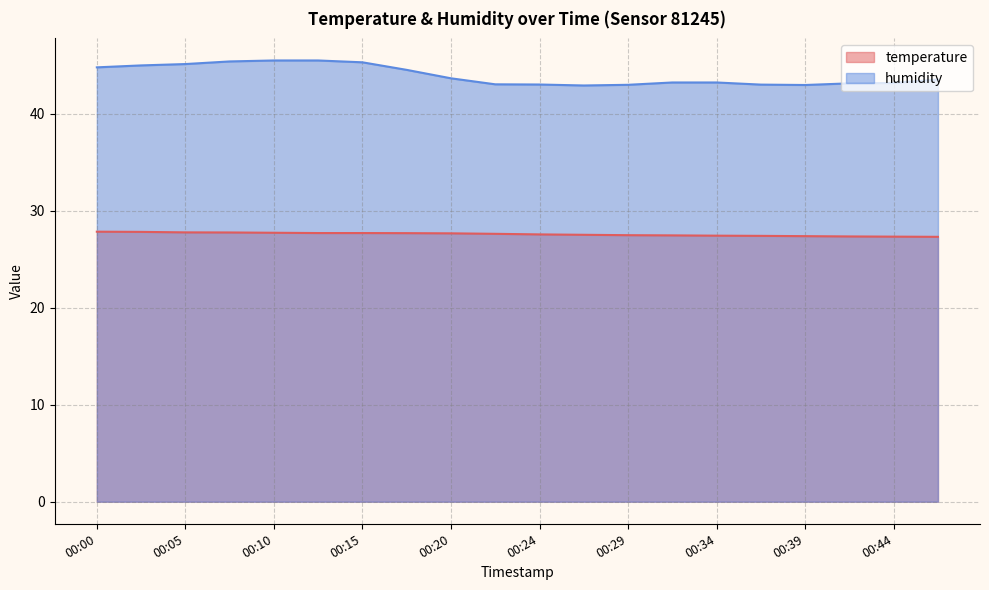

What is the smallest value displayed?

27.3